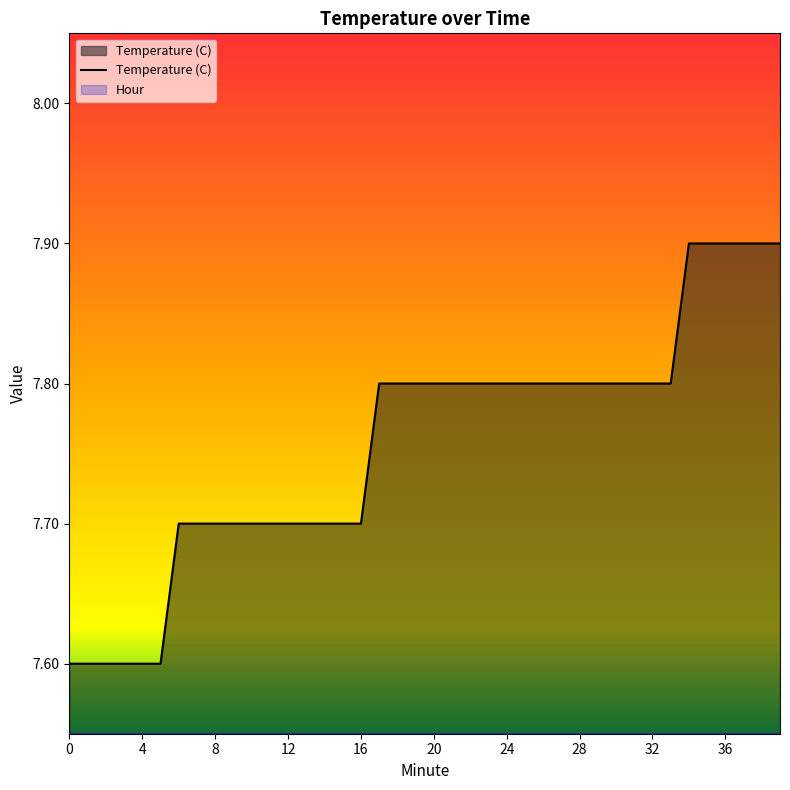

The value of Temperature (C) at 32 is 4.0. True or false?

False